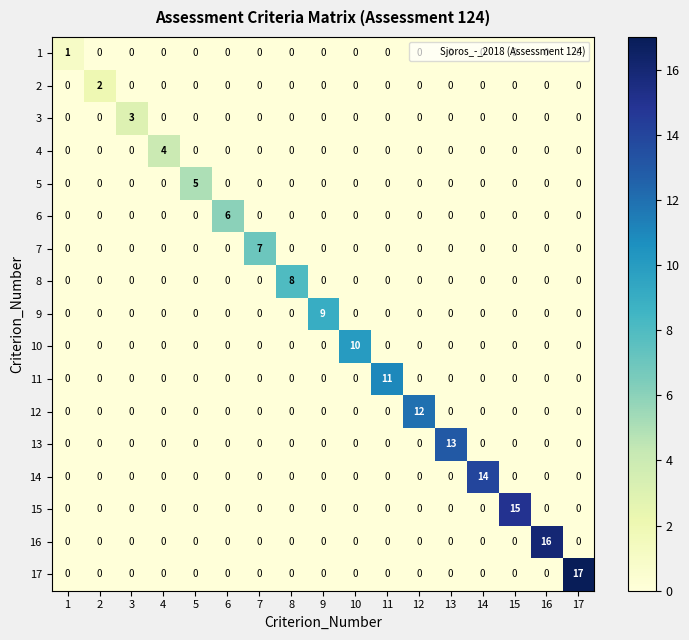

How many categories are shown in the chart?

17